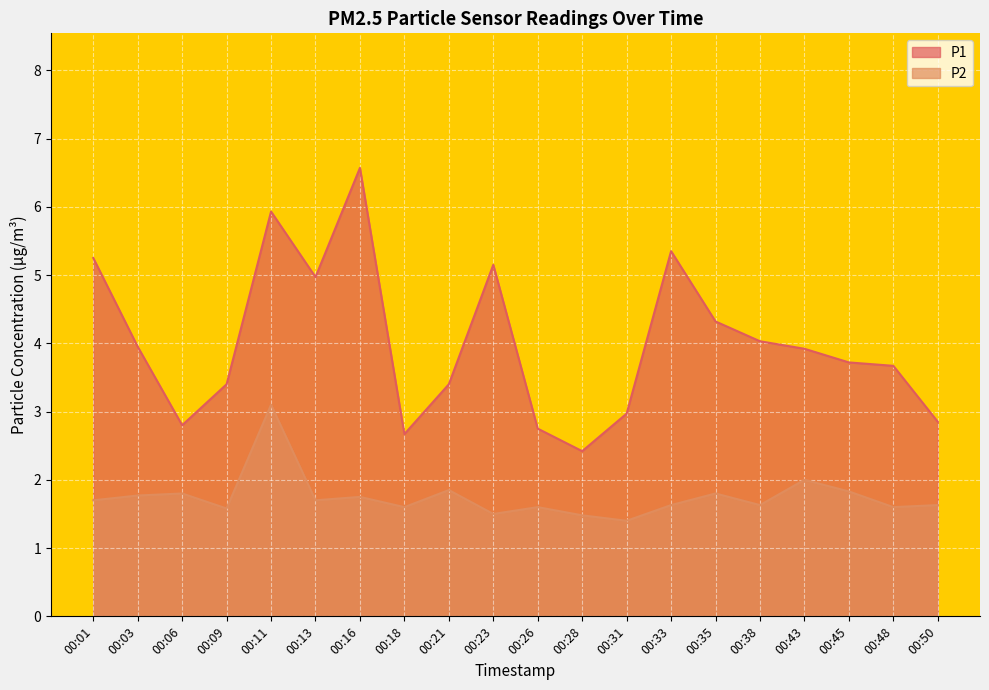

At which label does P1 reach its peak?

00:16